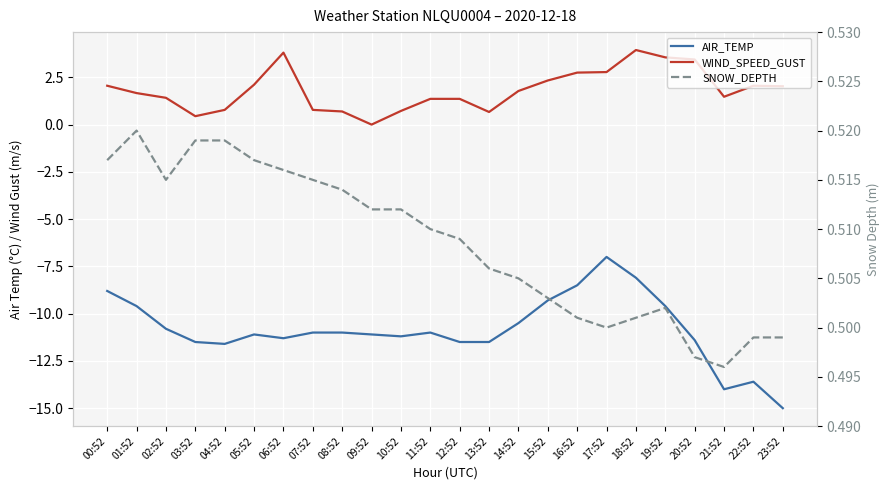

Which series has the largest range (max minus min)?

AIR_TEMP